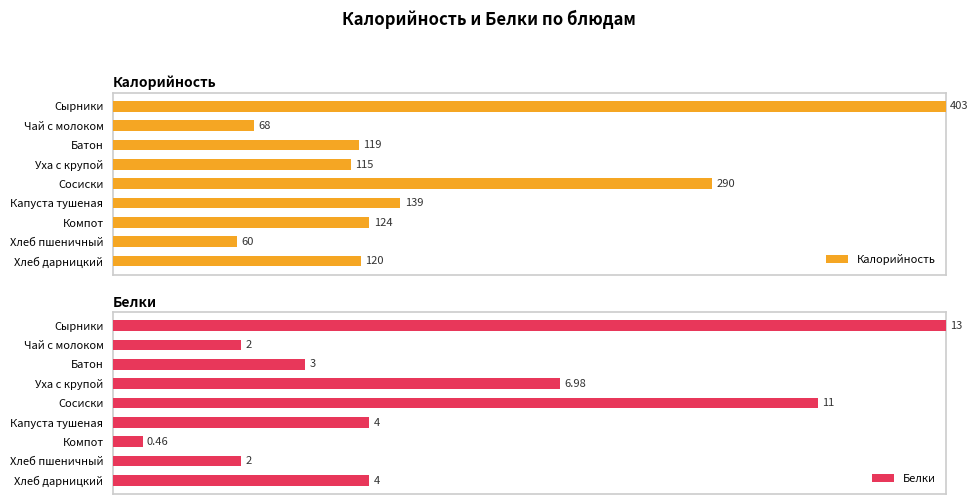

What is the difference between the highest and lowest values at Капуста тушеная?

3.7